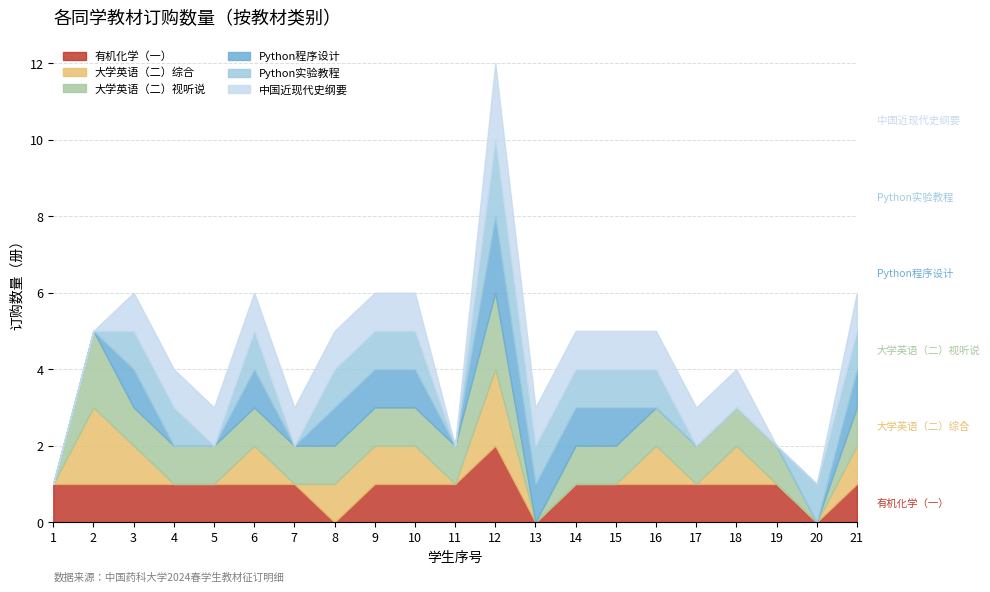

What is the total value across all series at 5?

3